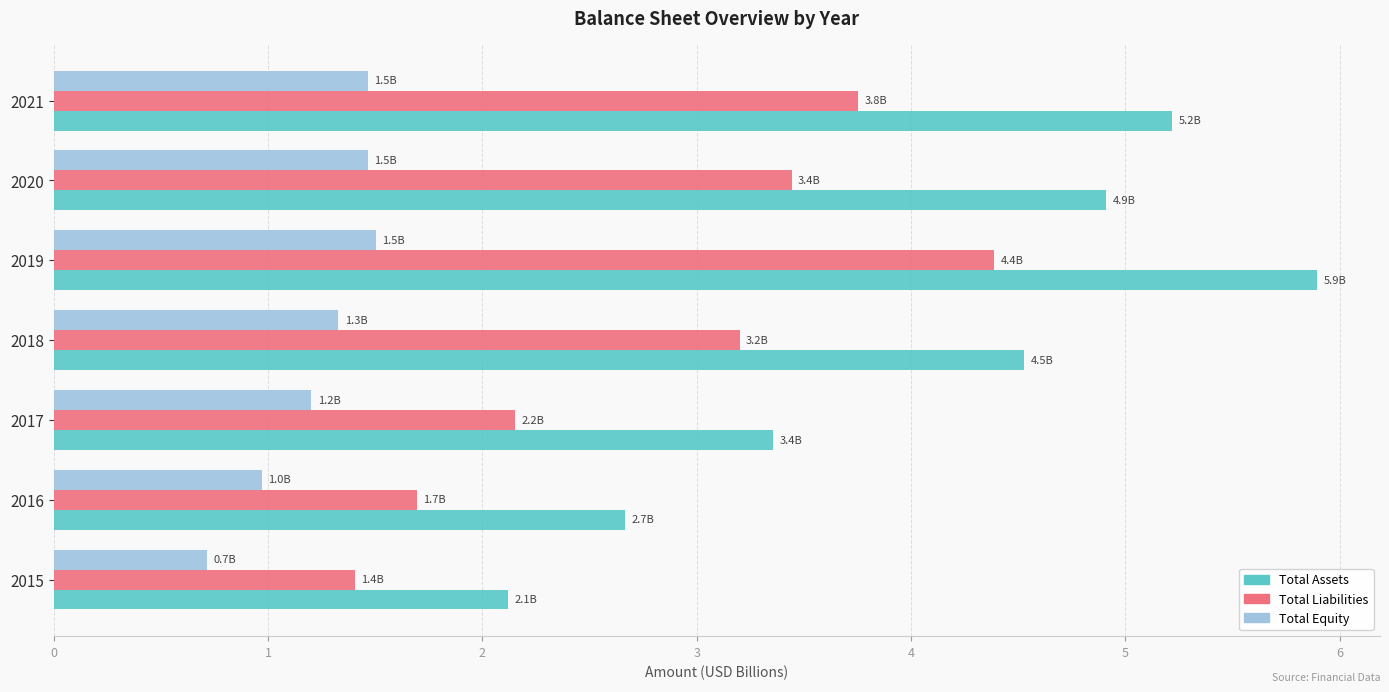

Count the number of categories in the chart.

7